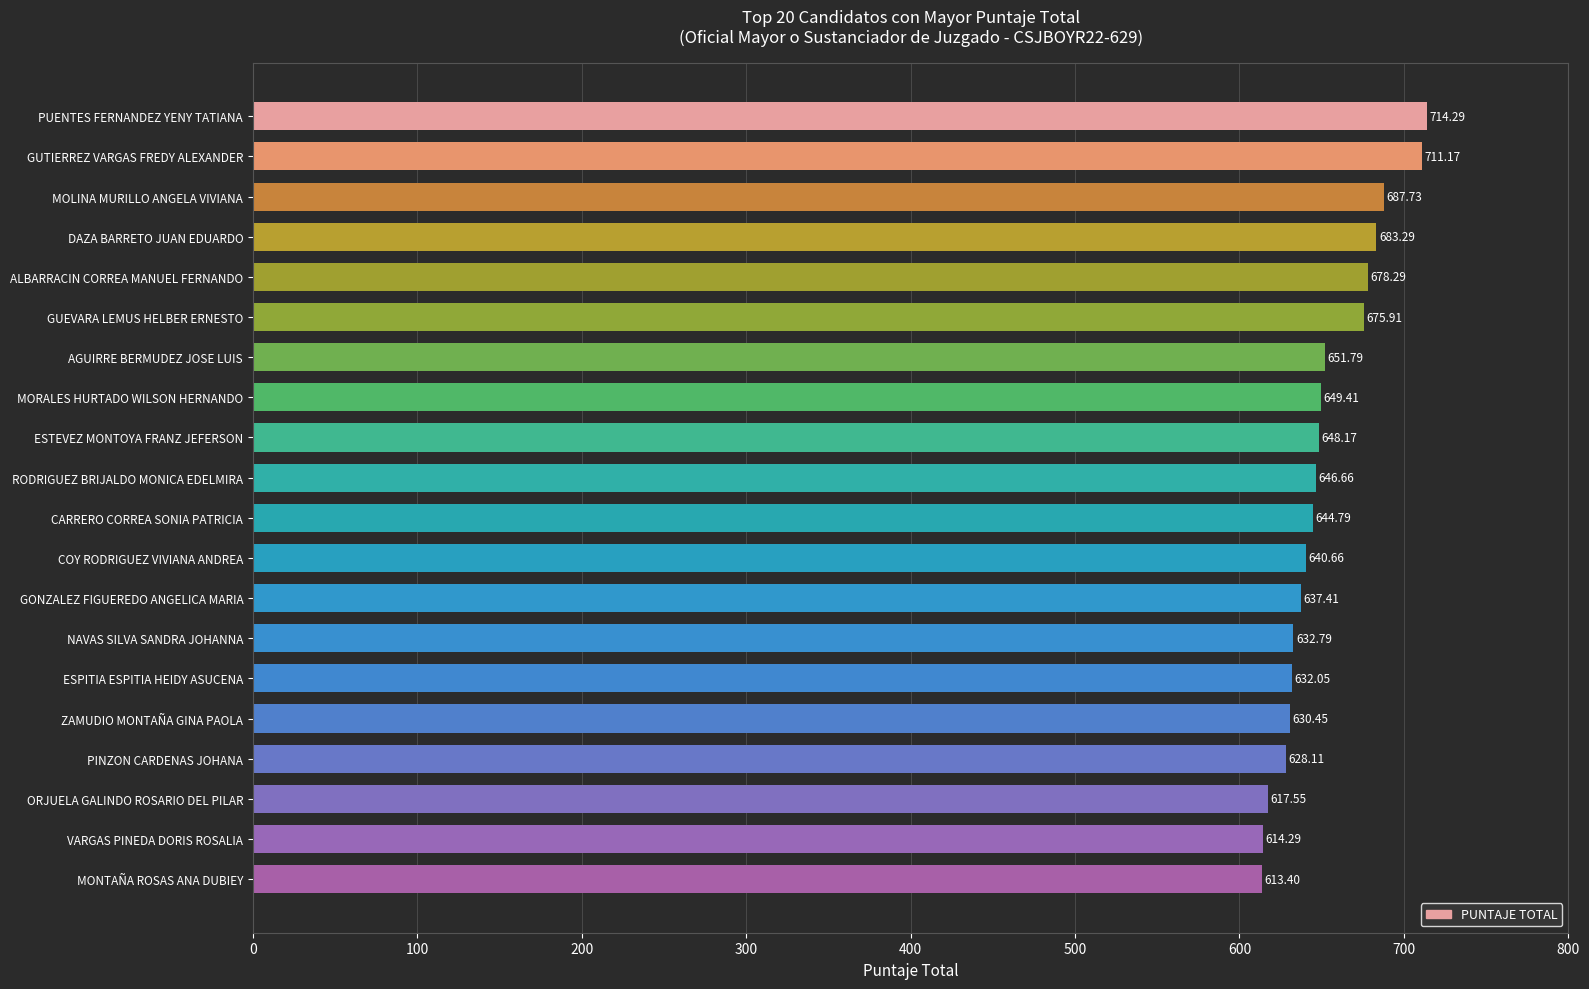

How many data points are less than 646?

10